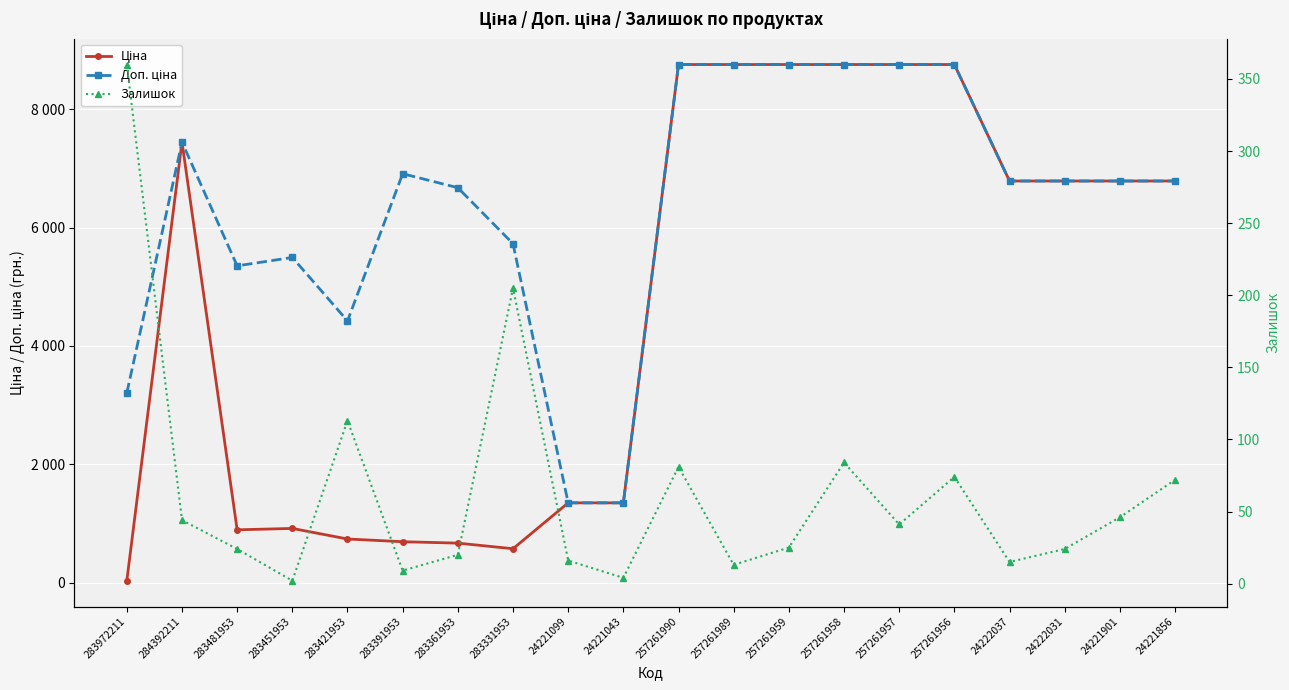

True or false: Доп. ціна and Залишок cross at least once.

False